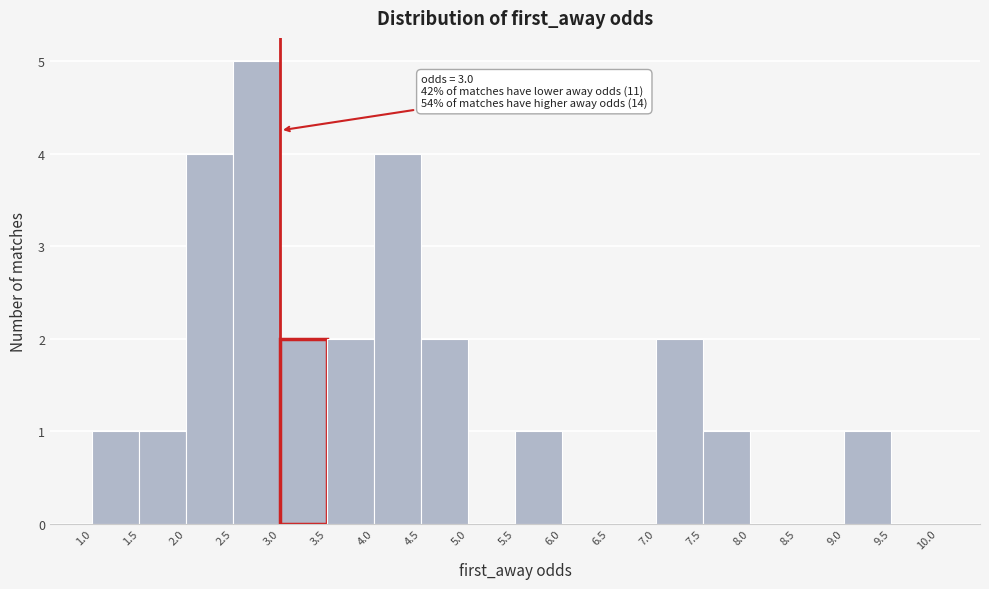

Over which range of the x-axis is the bar tallest?

2.5 to 3.0